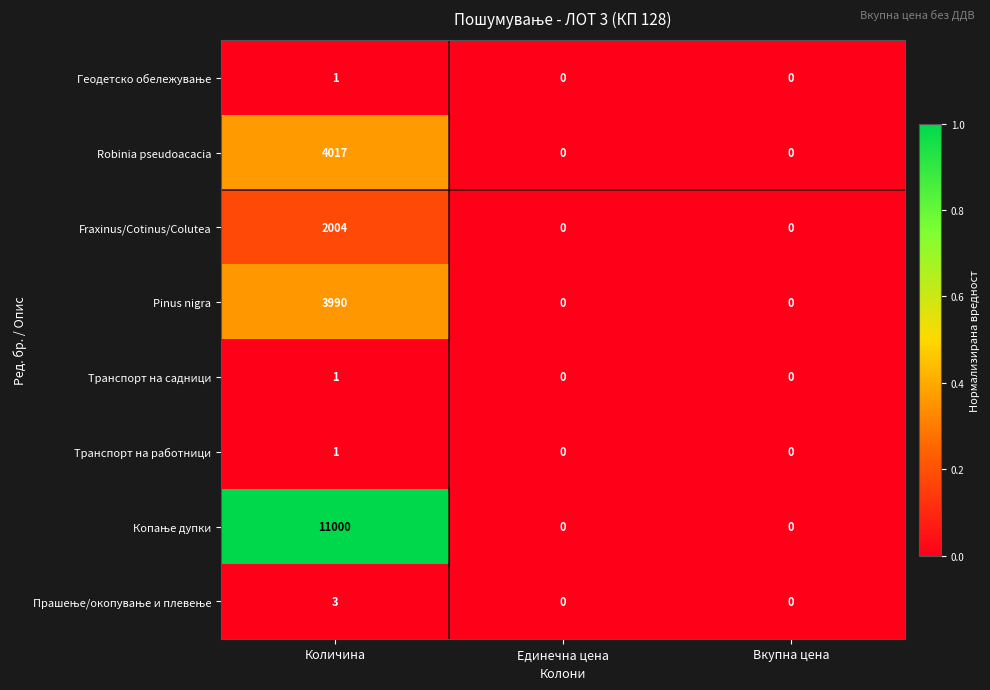

Is it true that Транспорт на работници equals 0 at Единечна цена?

True